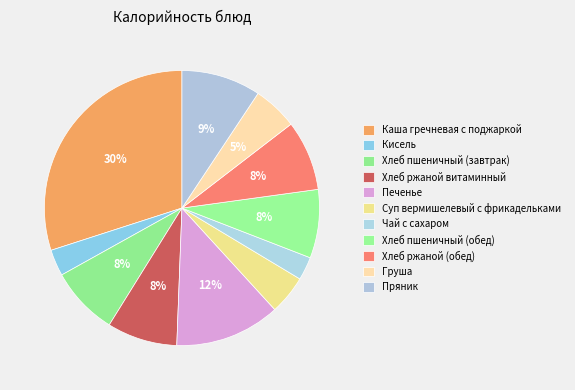

What percentage do Груша and Хлеб ржаной витаминный together represent?

13.5%